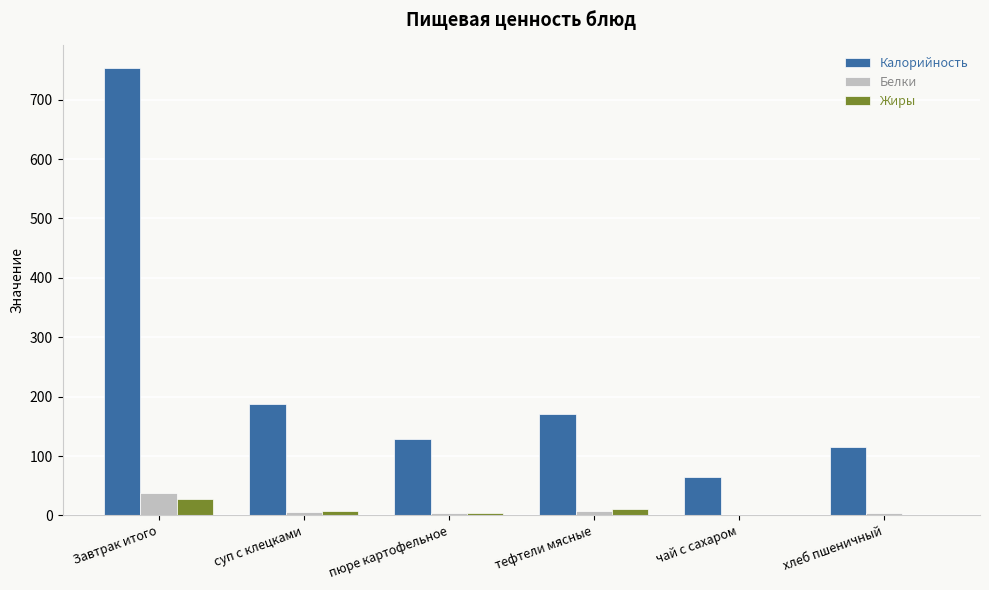

Which series changed the most between суп с клецками and чай с сахаром?

Калорийность